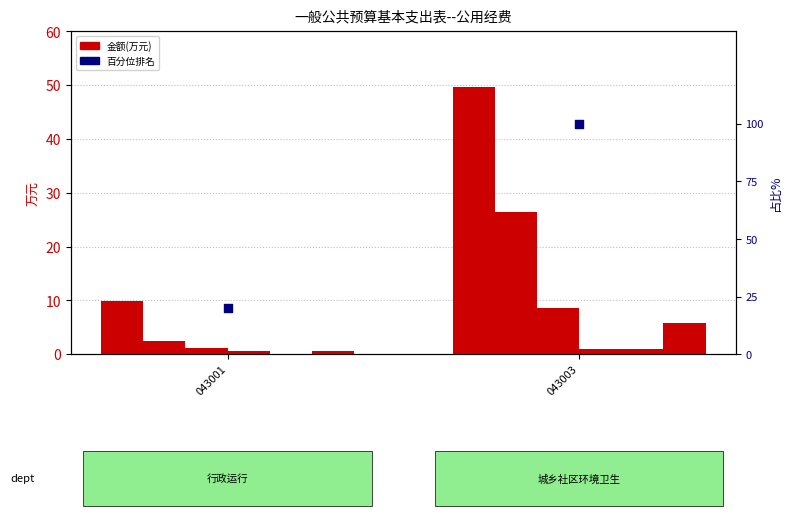

At how many categories does at least one series exceed 68?

1